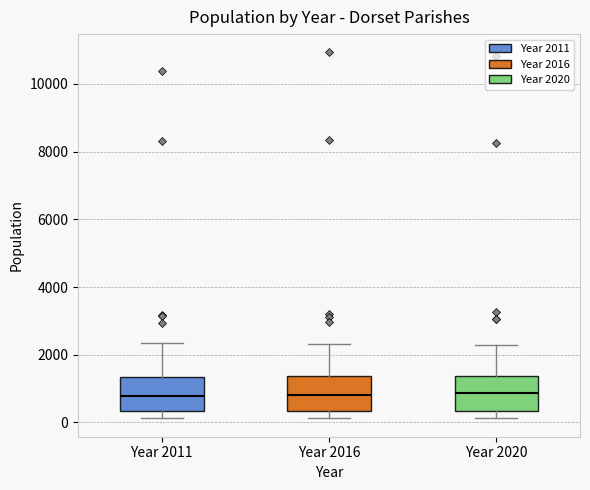

Reading left to right, read every box against the y-axis: the position of its median line, the range the box covers, and the ends of its whiskers. The values are not printed on the chart, so give them approximately, as read against the axis.

Year 2011: median 800, box 400 to 1400, whiskers 200 to 2400
Year 2016: median 800, box 400 to 1400, whiskers 200 to 2400
Year 2020: median 800, box 400 to 1400, whiskers 200 to 2200